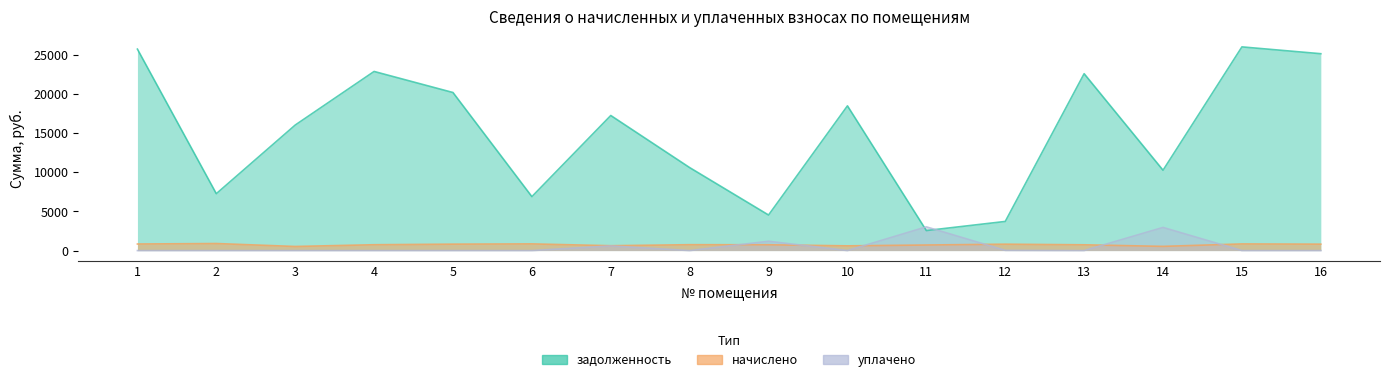

What is the approximate value of начислено at 14?

535.7